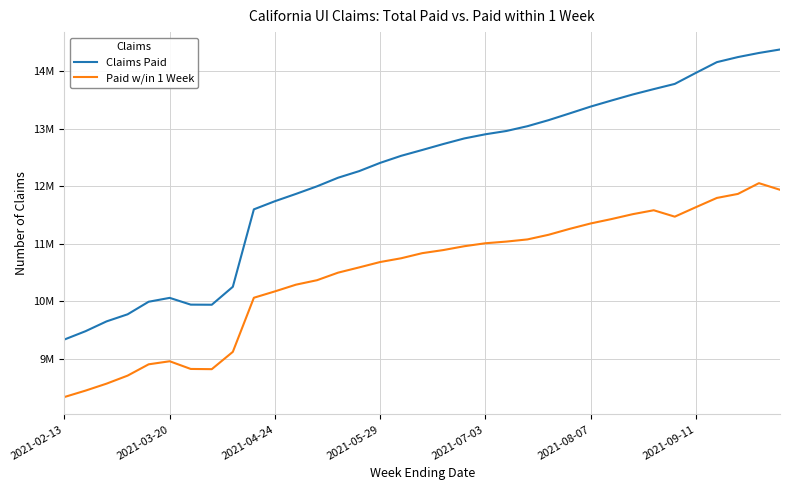

Does the chart display data point markers on the line(s)?

No